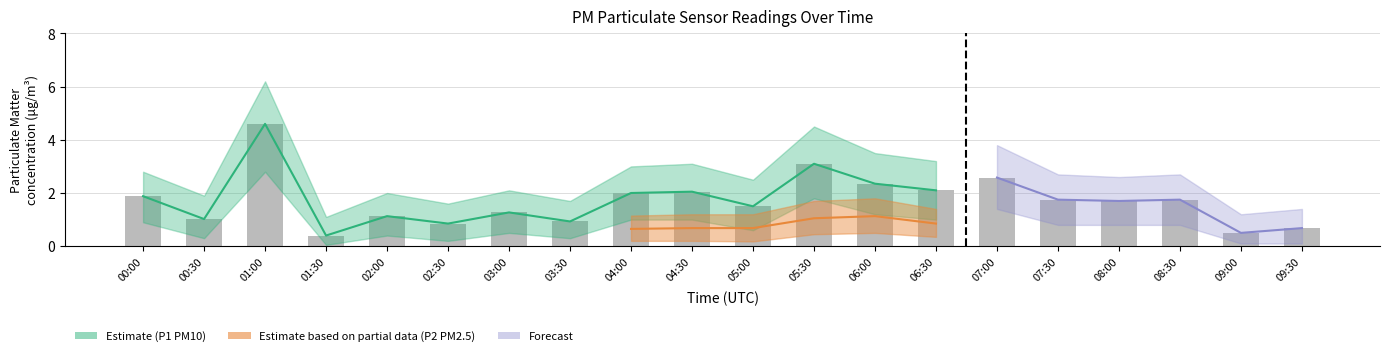

What is the value of the 2nd bar from the left?

1.0